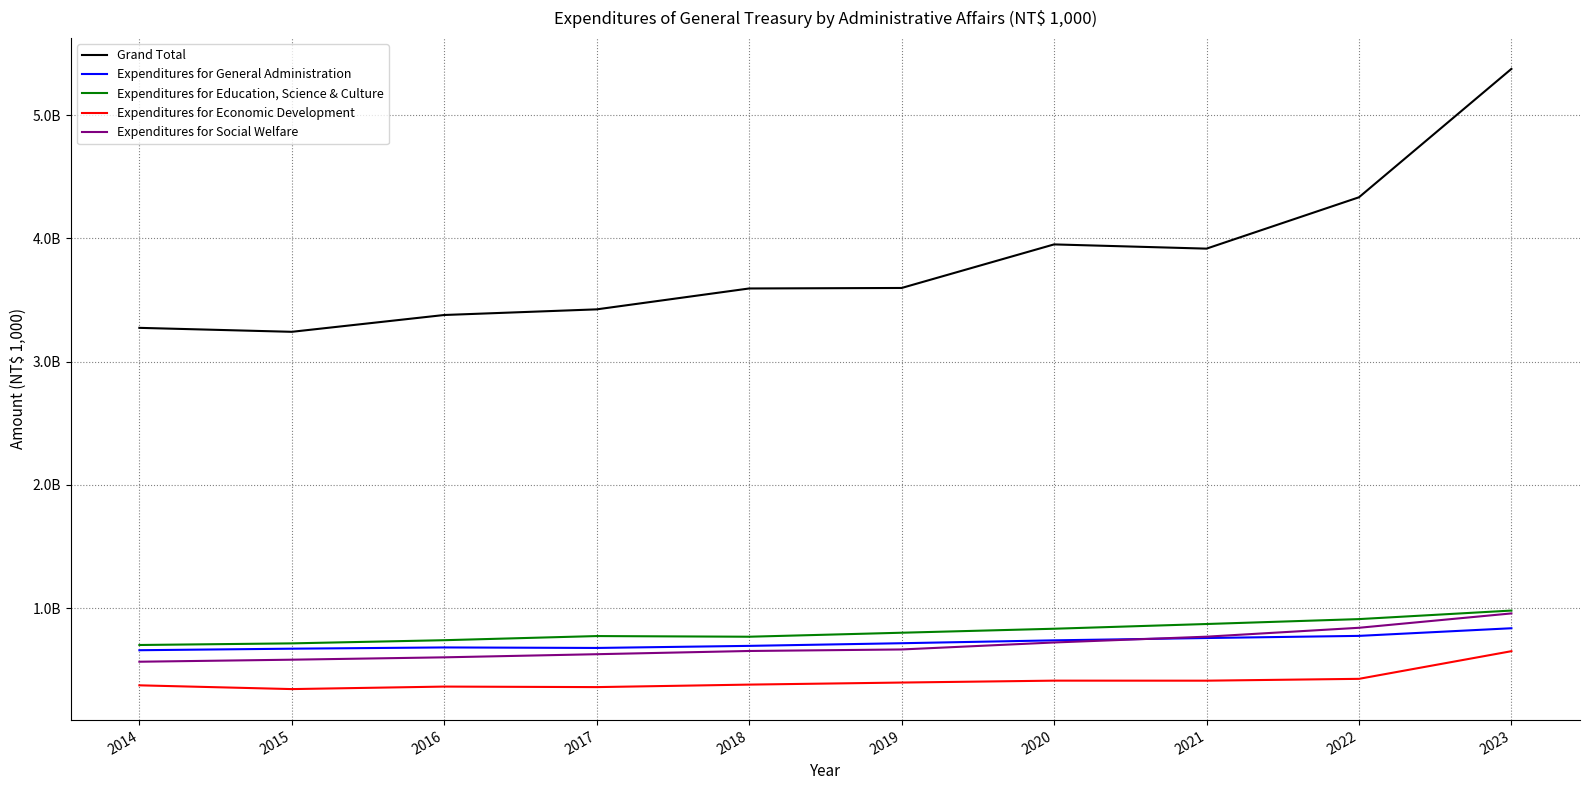

What is the difference between the Expenditures for Education, Science & Culture values at 2021 and 2015?

157057386